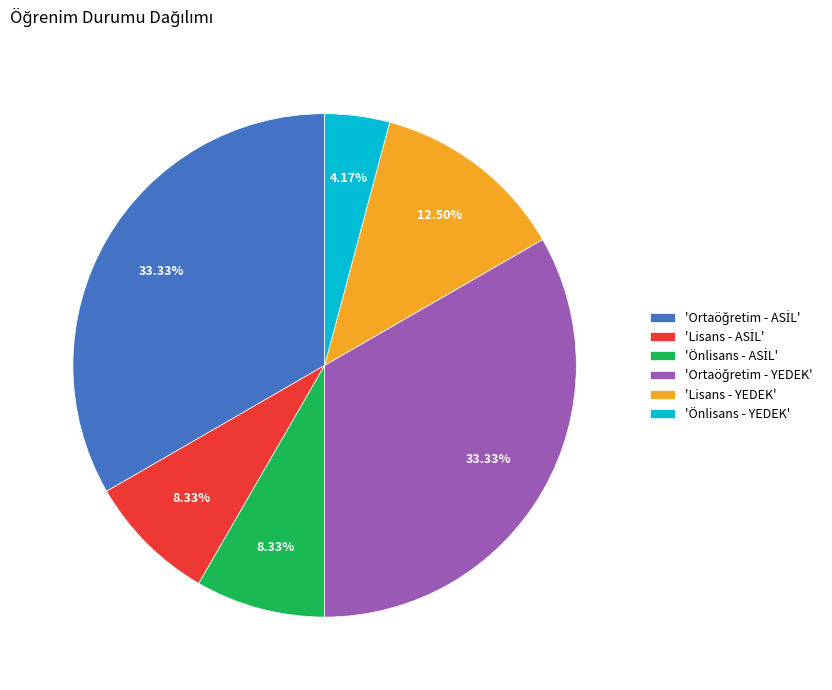

To the nearest percent, what is the difference between the largest and smallest slice percentages?

29%